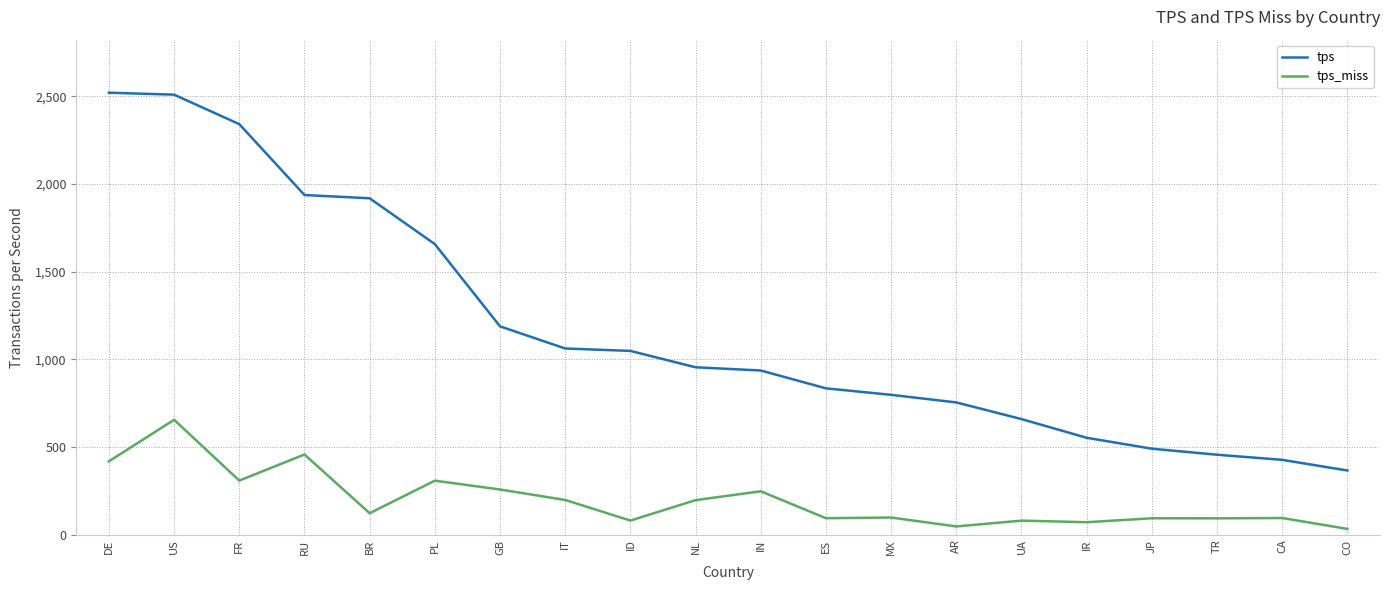

What is the highest value of the tps_miss series?

655.0